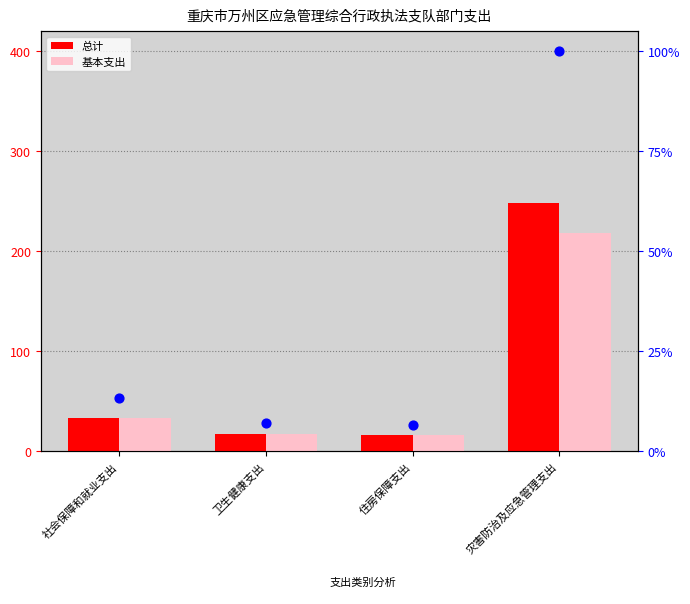

Which series has the largest total across all categories?

总计